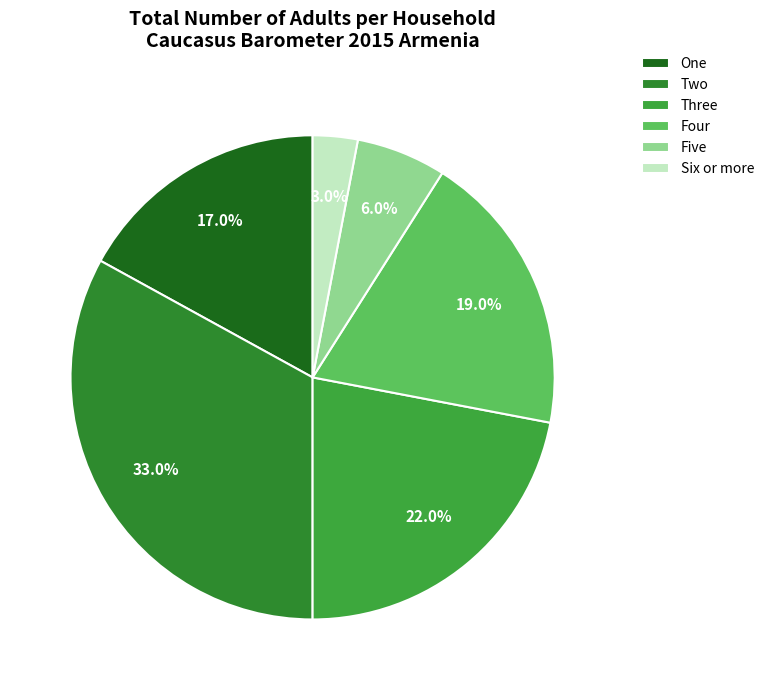

To the nearest percent, what is the difference between the Four and Two slice percentages?

14%